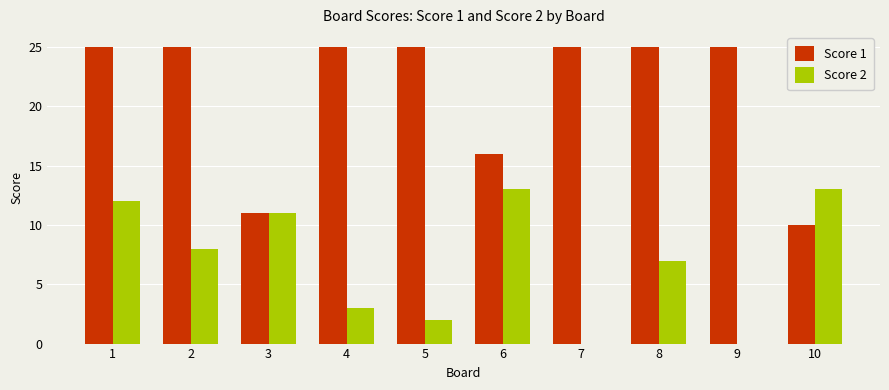

Where does the Score 2 series first go above 8?

1